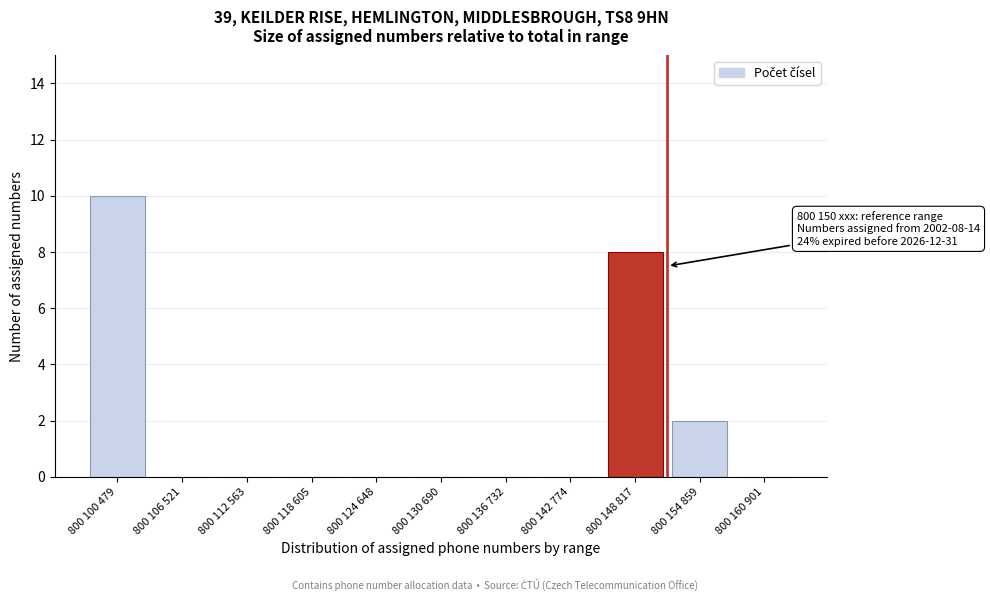

Reading left to right, what are all the values shown in this chart?

800 100 479=10	800 106 521=0	800 112 563=0	800 118 605=0	800 124 648=0	800 130 690=0	800 136 732=0	800 142 774=0	800 148 817=8	800 154 859=2	800 160 901=0